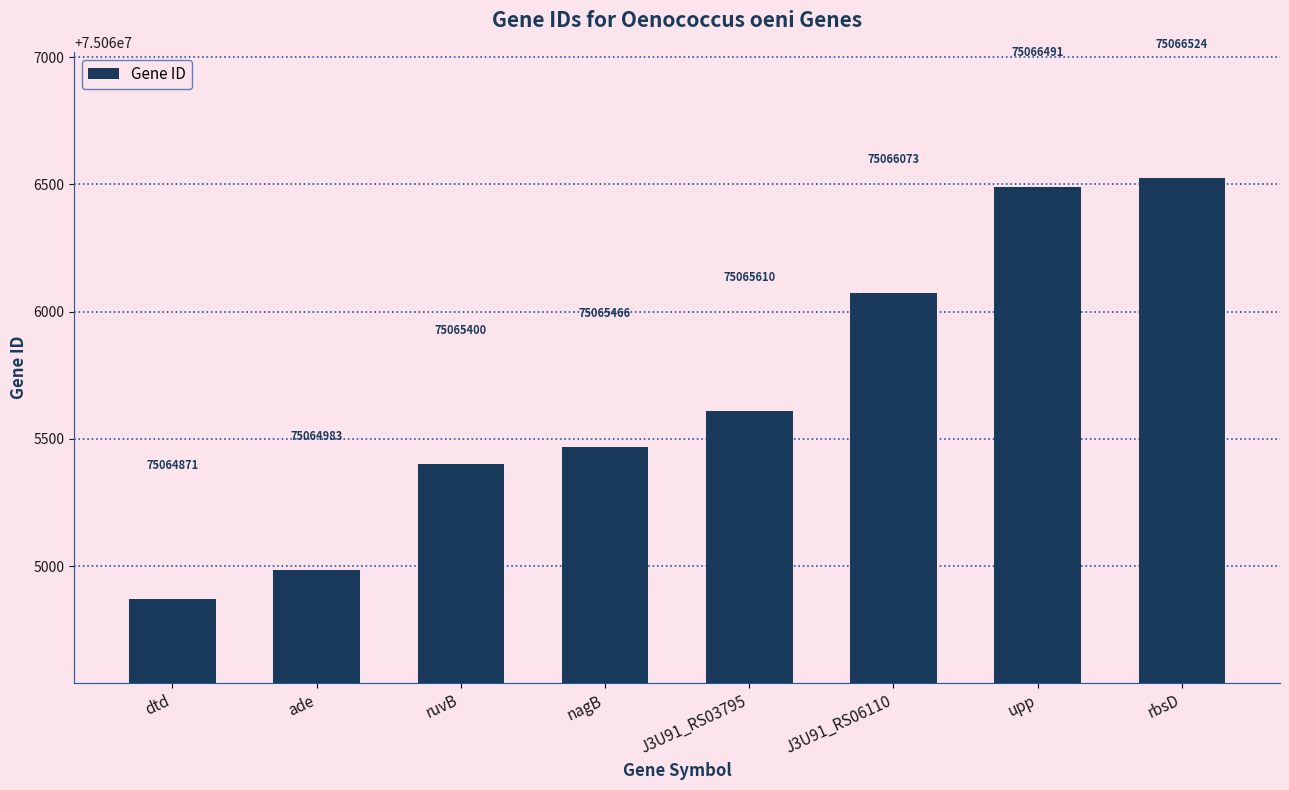

Between dtd and rbsD, which is larger?

rbsD